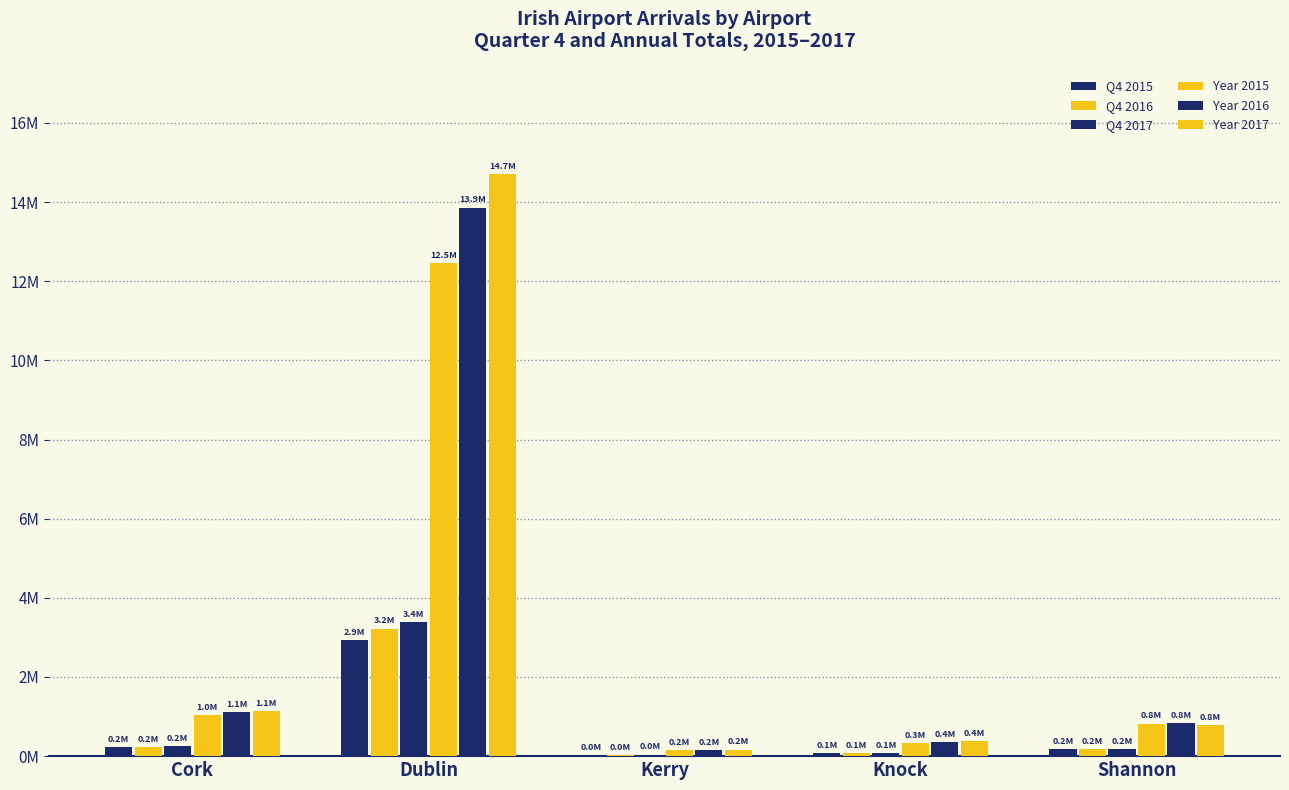

What is the approximate value of Q4 2017 at Dublin?

3396688